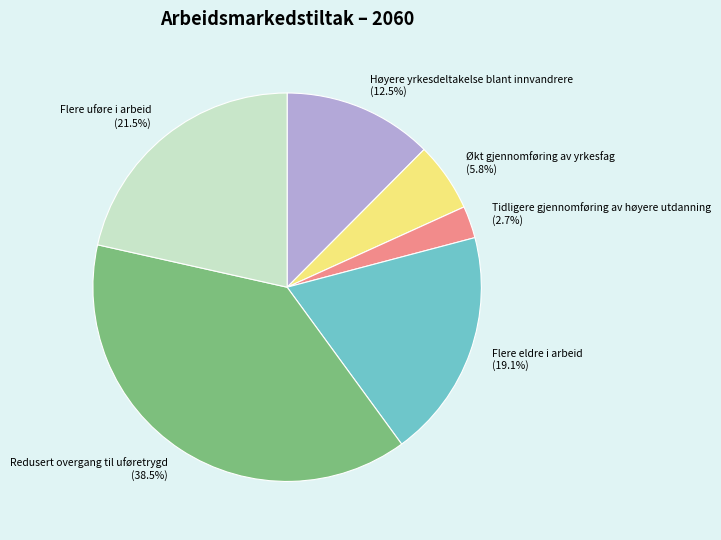

Which has a higher value, Redusert overgang til uføretrygd (38.5%) or Økt gjennomføring av yrkesfag (5.8%)?

Redusert overgang til uføretrygd (38.5%)